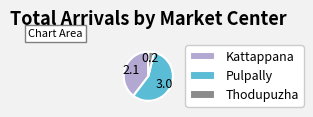

Is Pulpally the majority of the pie?

Yes